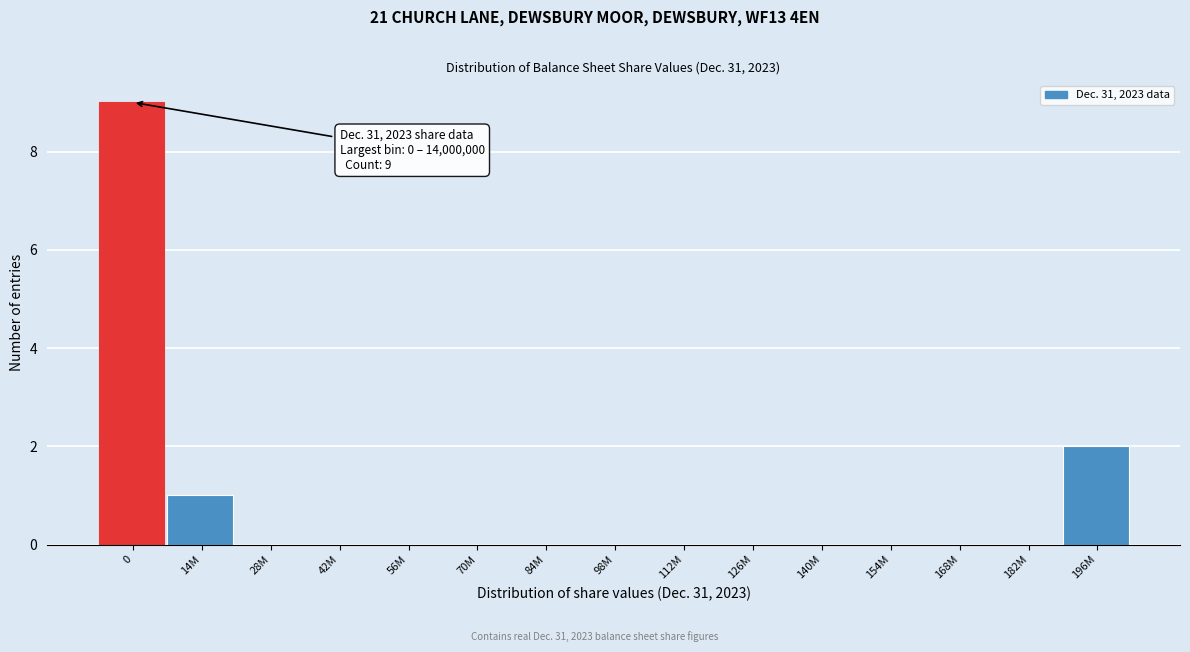

Reading right to left, transcribe all the data shown in this chart.

196M=2	182M=0	168M=0	154M=0	140M=0	126M=0	112M=0	98M=0	84M=0	70M=0	56M=0	42M=0	28M=0	14M=1	0=9